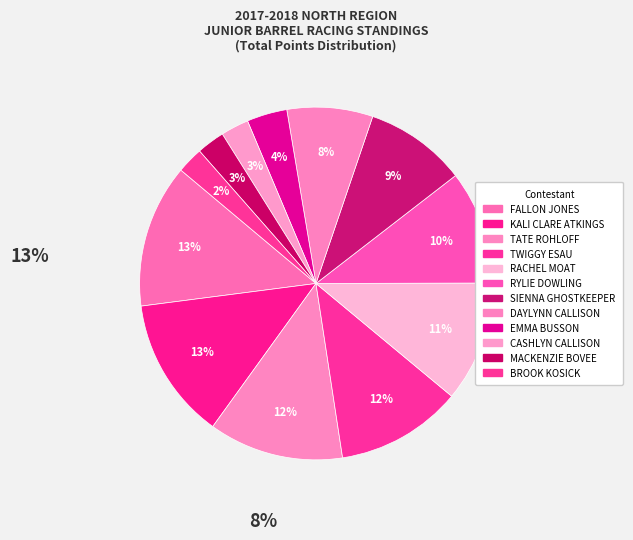

The TATE ROHLOFF slice represents 12% of the pie. True or false?

True